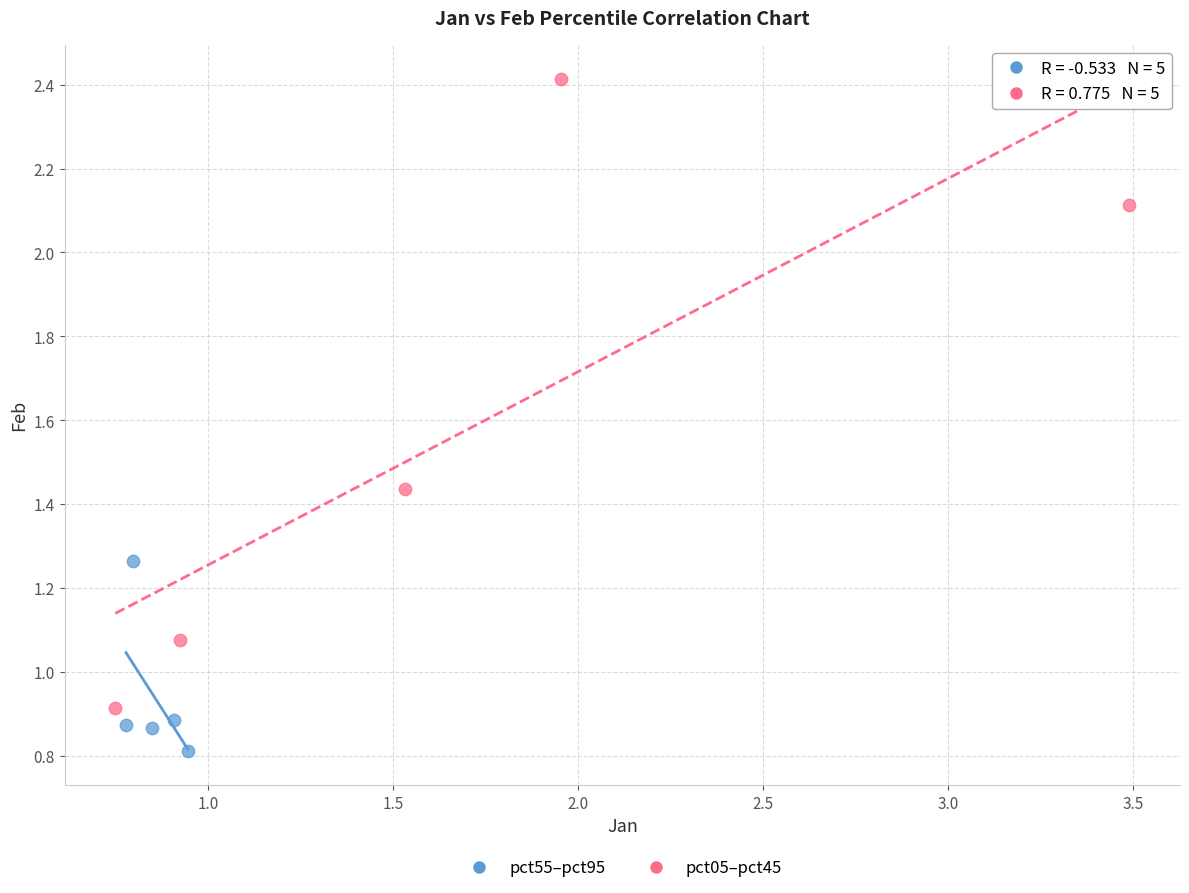

Which series has the largest Y range (max minus min)?

pct05–pct45